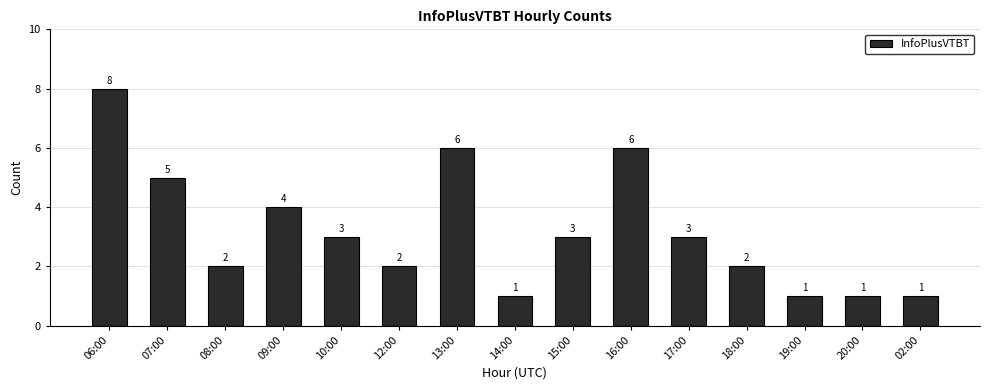

Reading left to right, list all the values displayed in this chart.

06:00=8	07:00=5	08:00=2	09:00=4	10:00=3	12:00=2	13:00=6	14:00=1	15:00=3	16:00=6	17:00=3	18:00=2	19:00=1	20:00=1	02:00=1